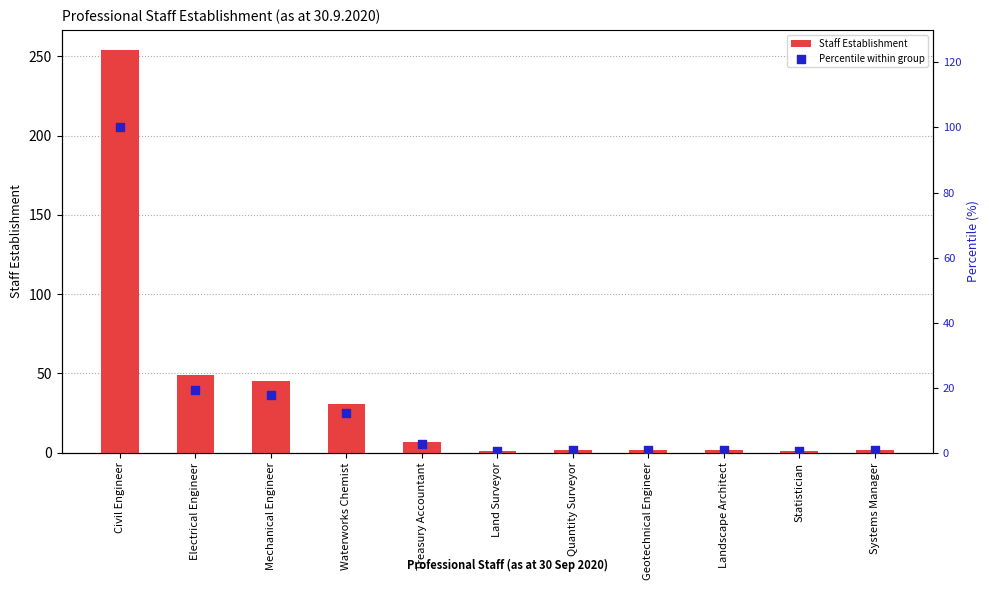

What is the total value across all series at Civil Engineer?

354.0